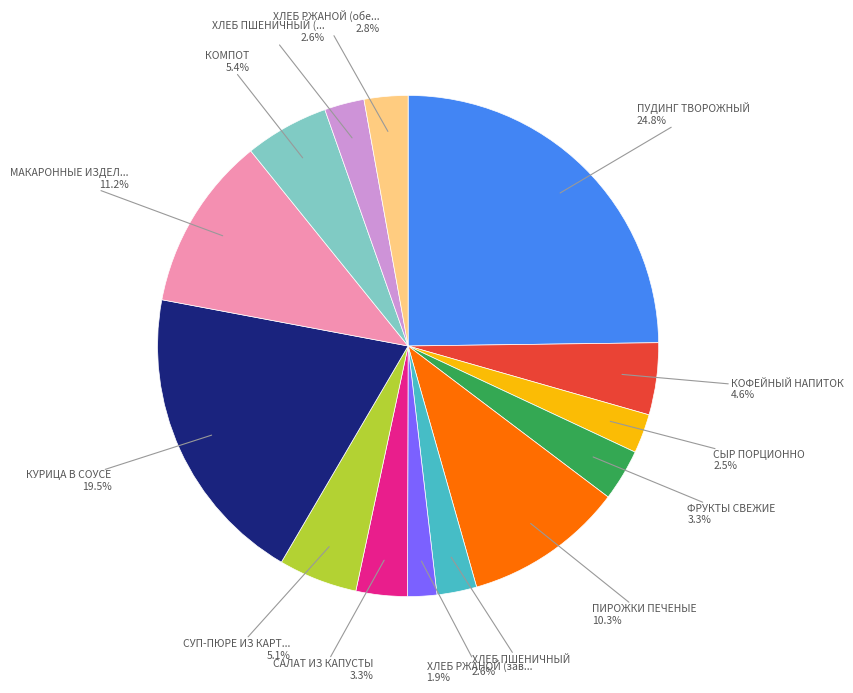

Is there a majority slice in this chart?

No